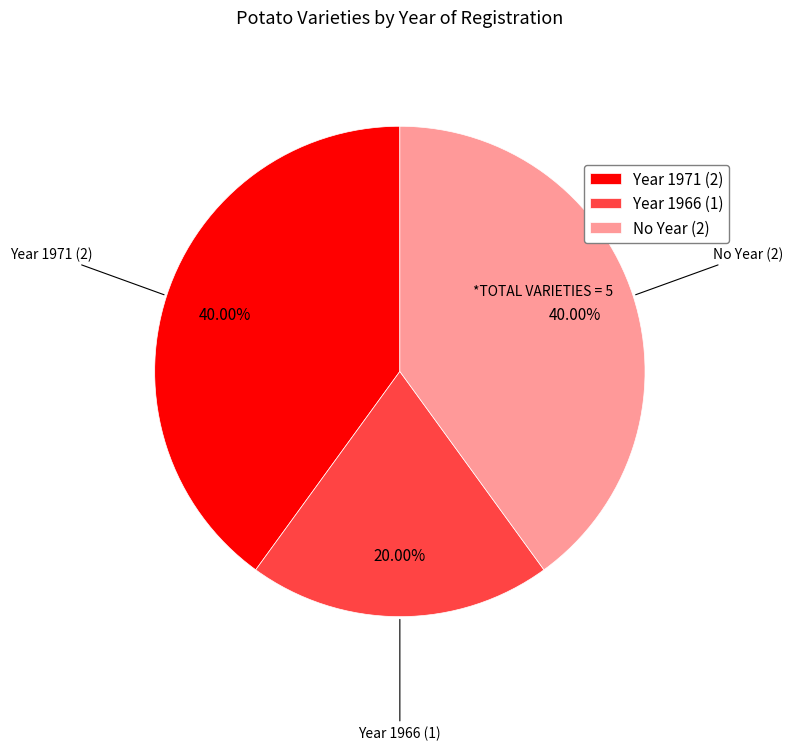

Is there a majority slice in this chart?

No